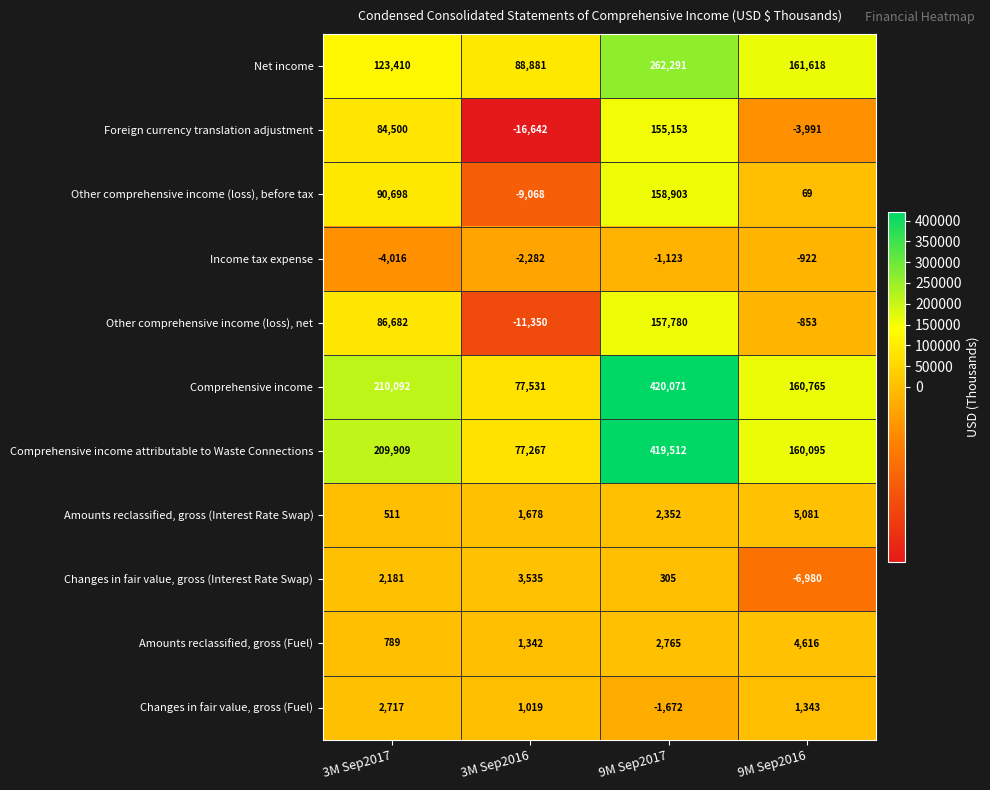

Is the value of Changes in fair value, gross (Fuel) at 3M Sep2017 greater than the value of Income tax expense at 3M Sep2016?

Yes